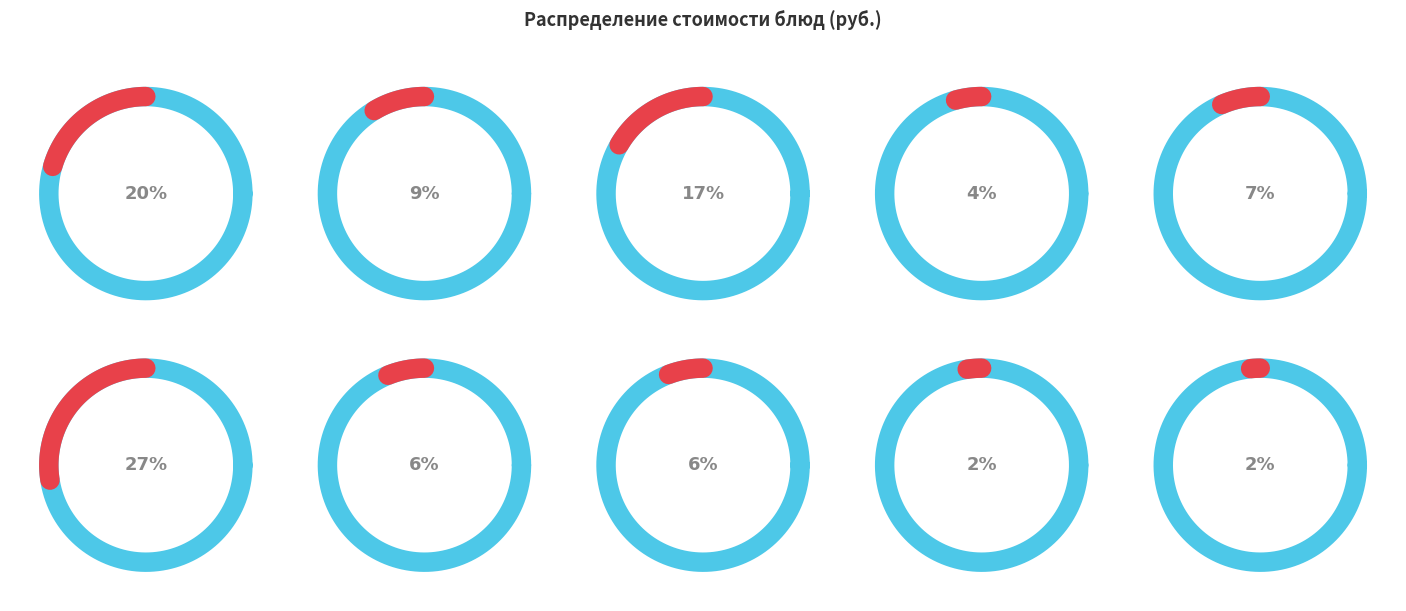

Count the number of slices in the pie.

10